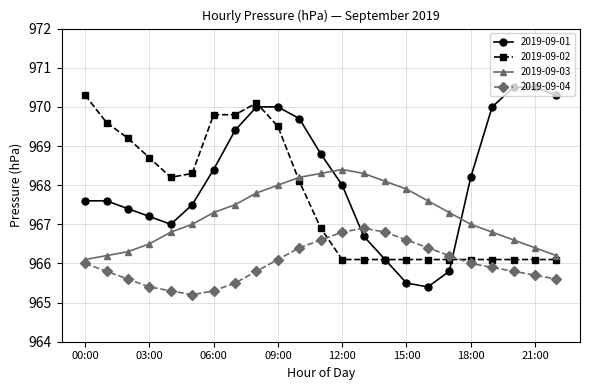

What is the smallest value displayed?

965.2